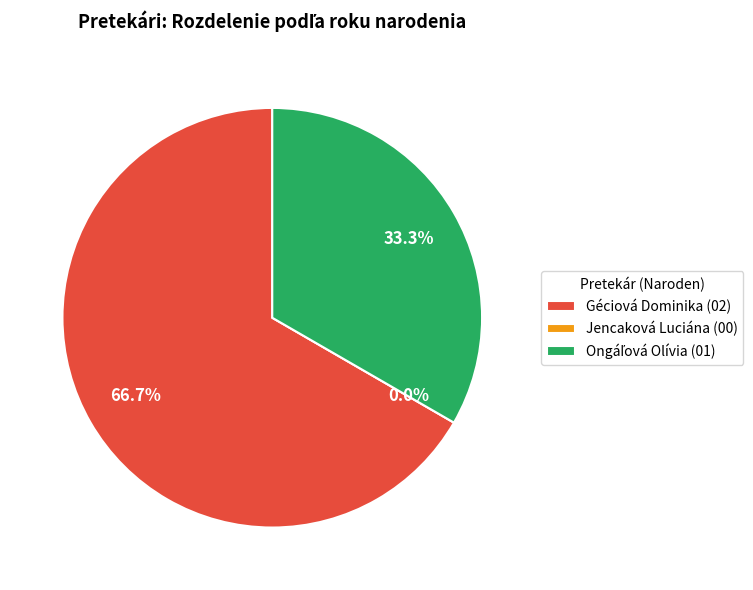

Between Géciová Dominika and Jencaková Luciána, which is larger?

Géciová Dominika